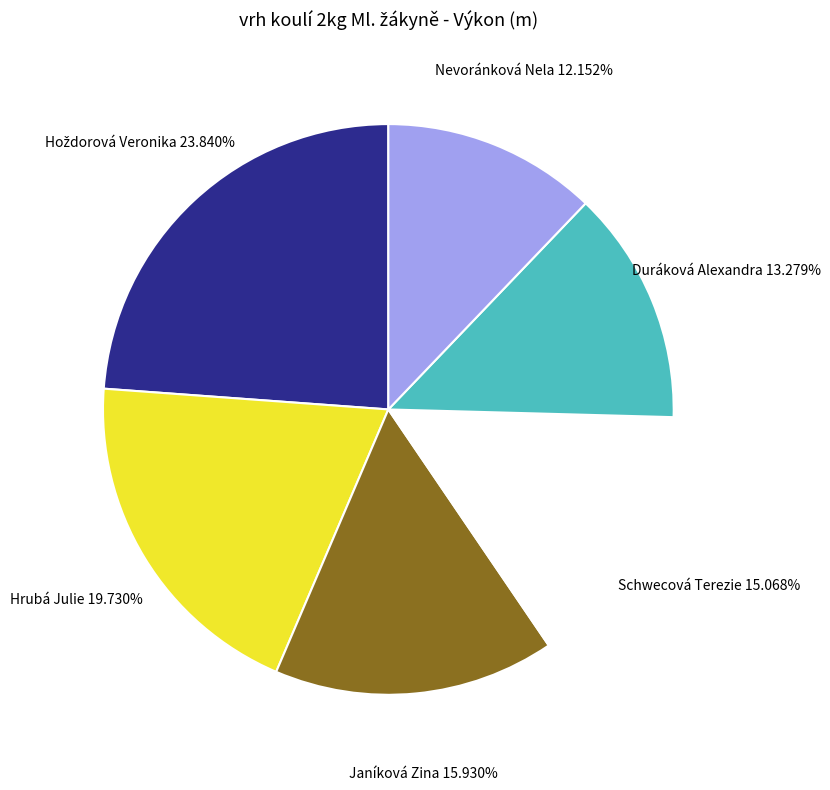

Does any single category account for the majority?

No